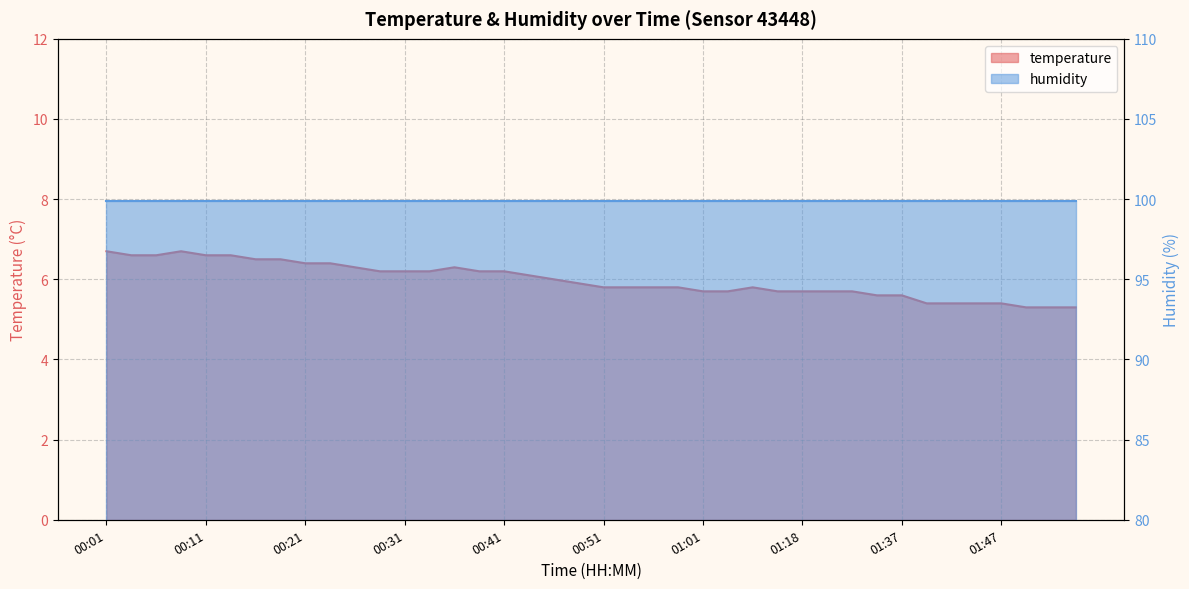

How many data points does each series have?

40